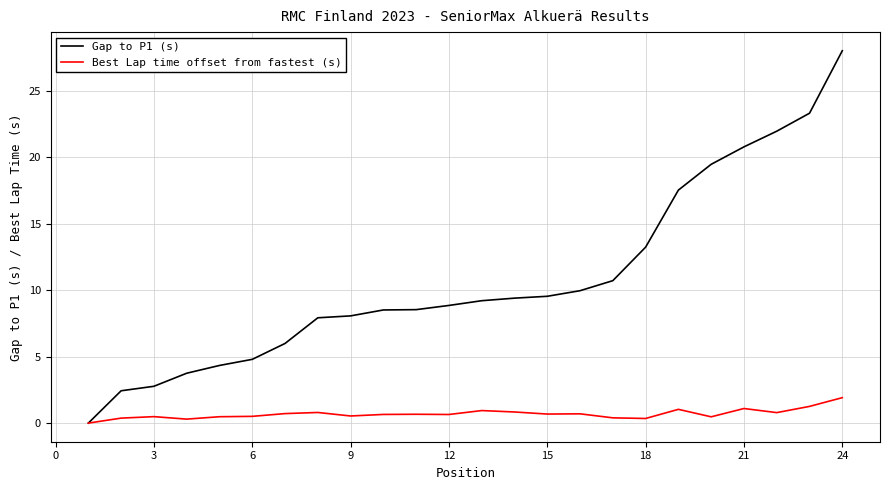

Which series has the largest total across all categories?

Gap to P1 (s)